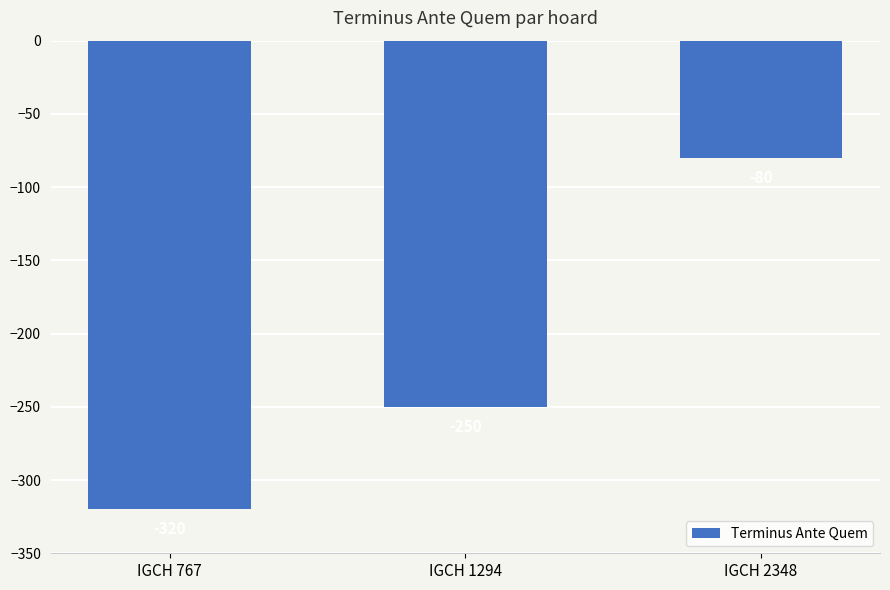

What value does the data have at IGCH 2348?

-80